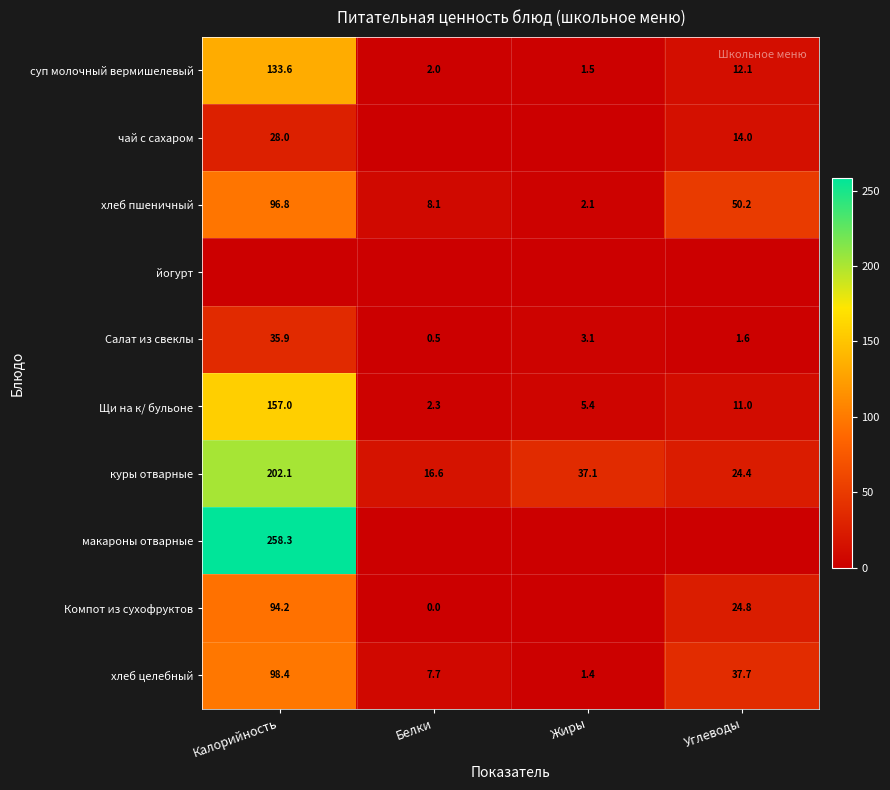

Is the value of суп молочный вермишелевый at Белки greater than the value of Компот из сухофруктов at Калорийность?

No